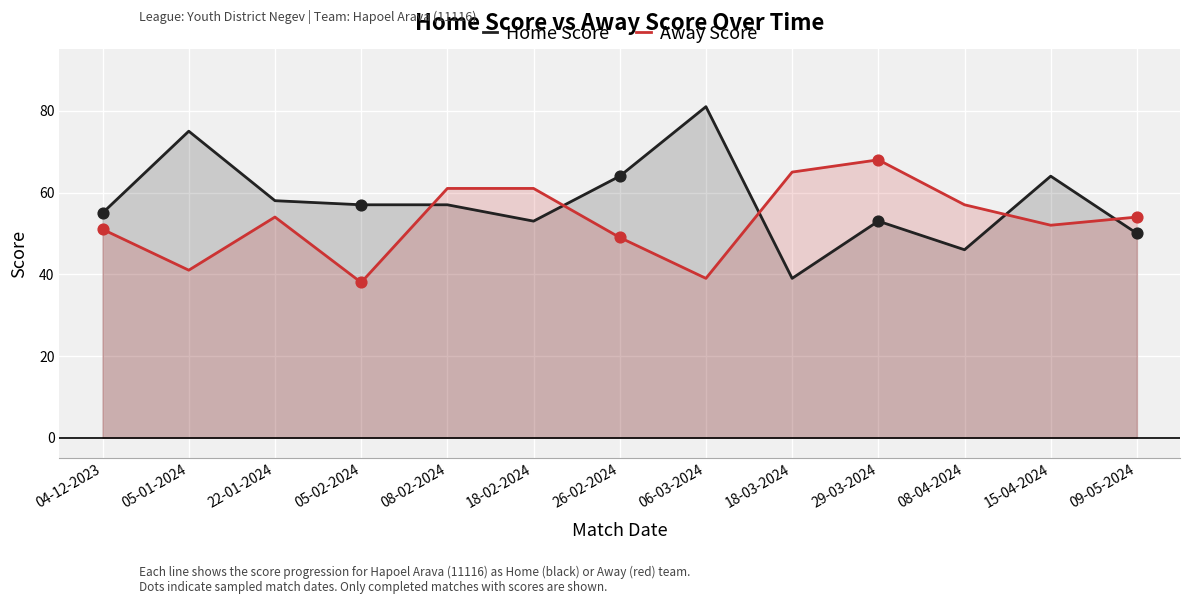

Is the value of Home Score at 18-02-2024 greater than the value of Away Score at 05-02-2024?

Yes